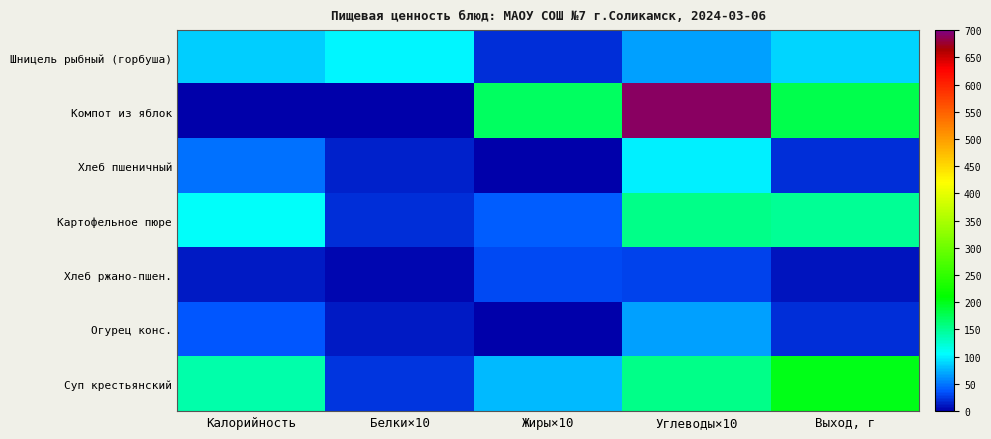

Count the number of data series in this chart.

7